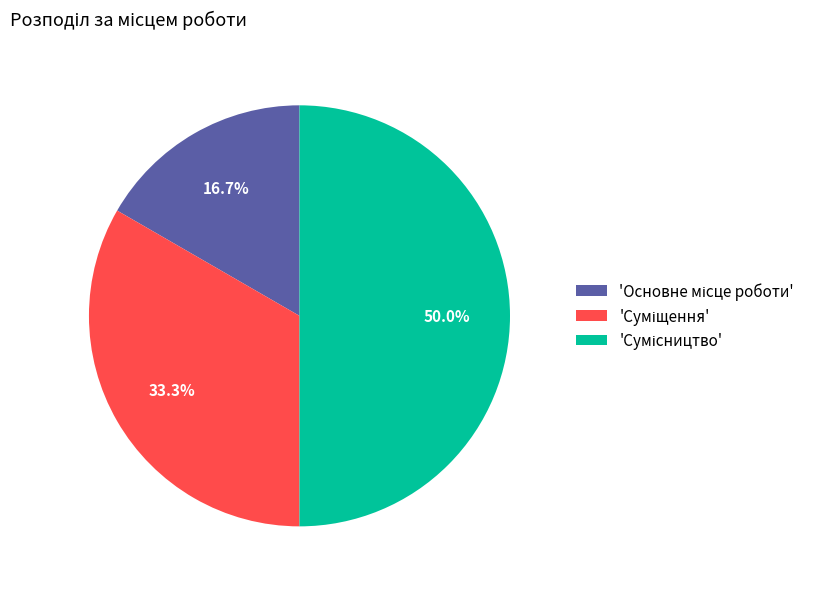

Count the number of slices in the pie.

3